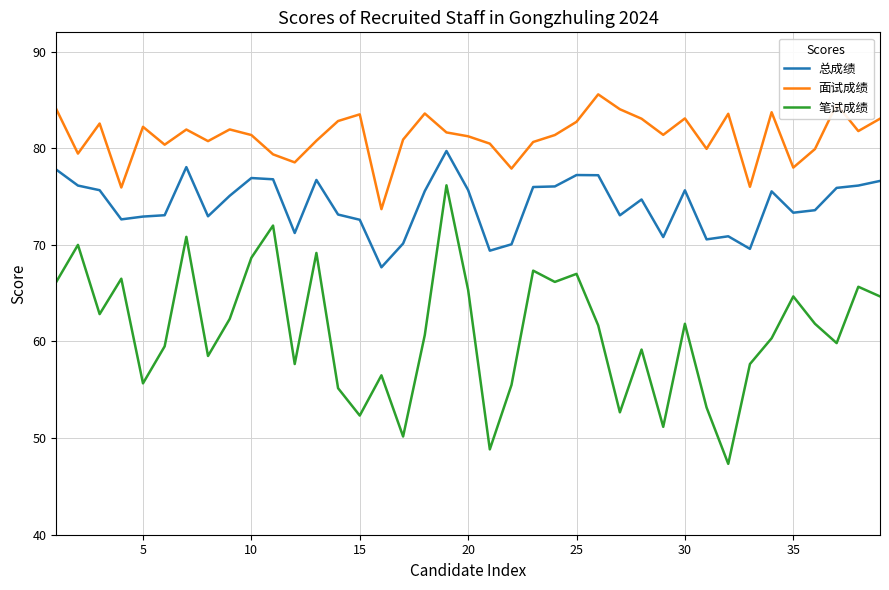

Which series has the largest total across all categories?

面试成绩